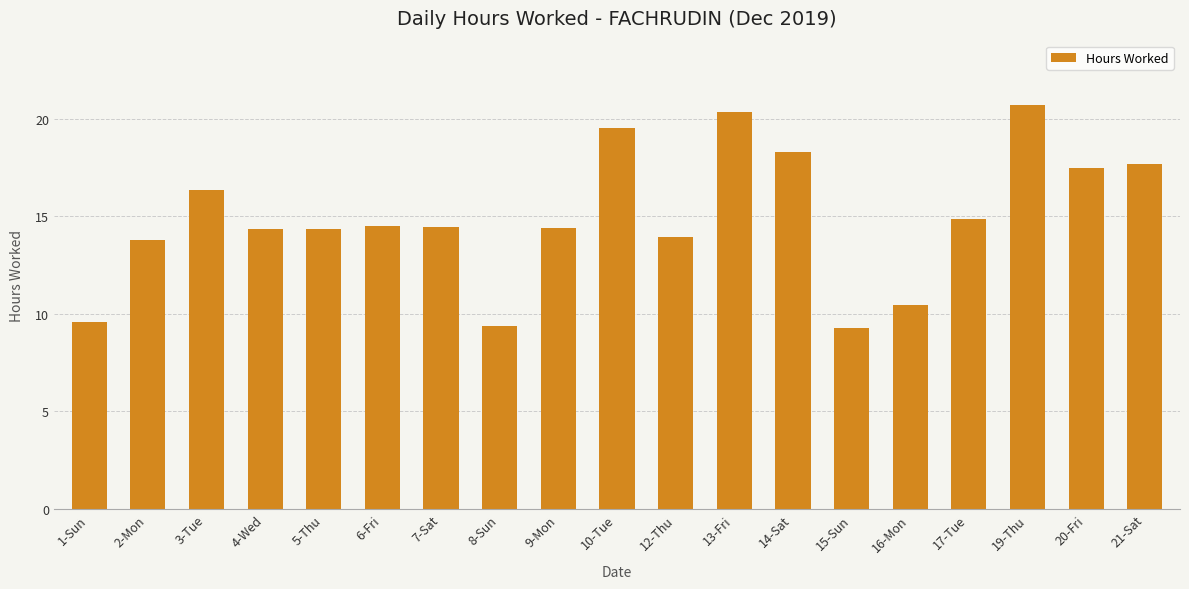

Approximately how many times larger is the value at 7-Sat compared to 2-Mon?

1.0